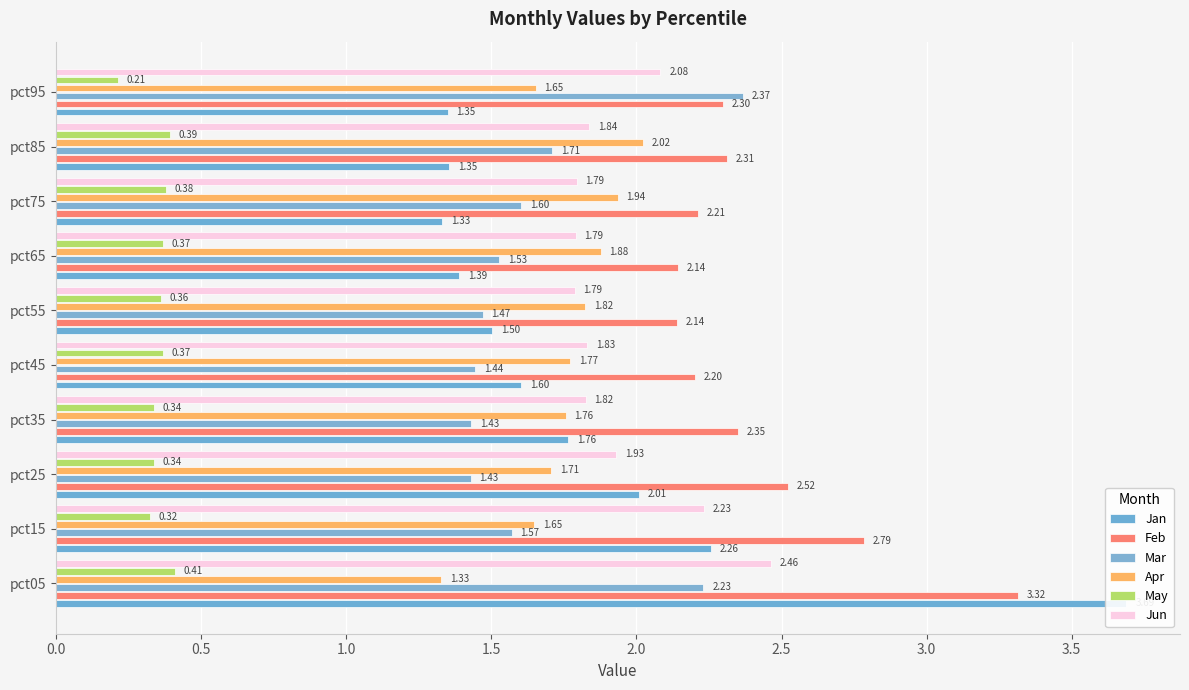

How many series are shown in this chart?

6